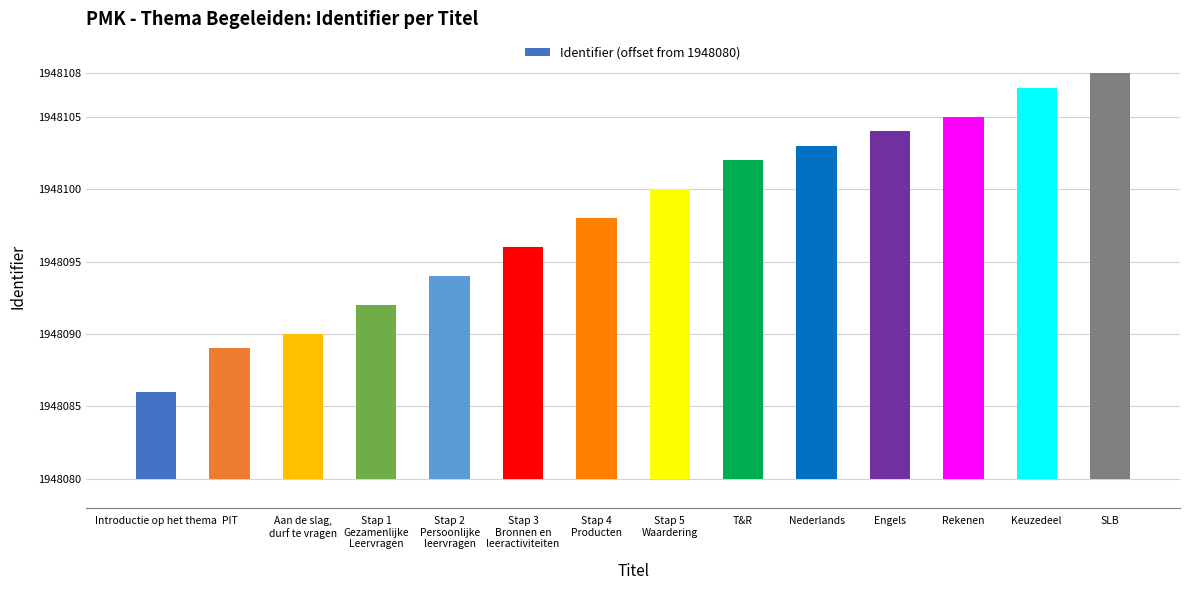

What position from the right is Stap 4
Producten?

8